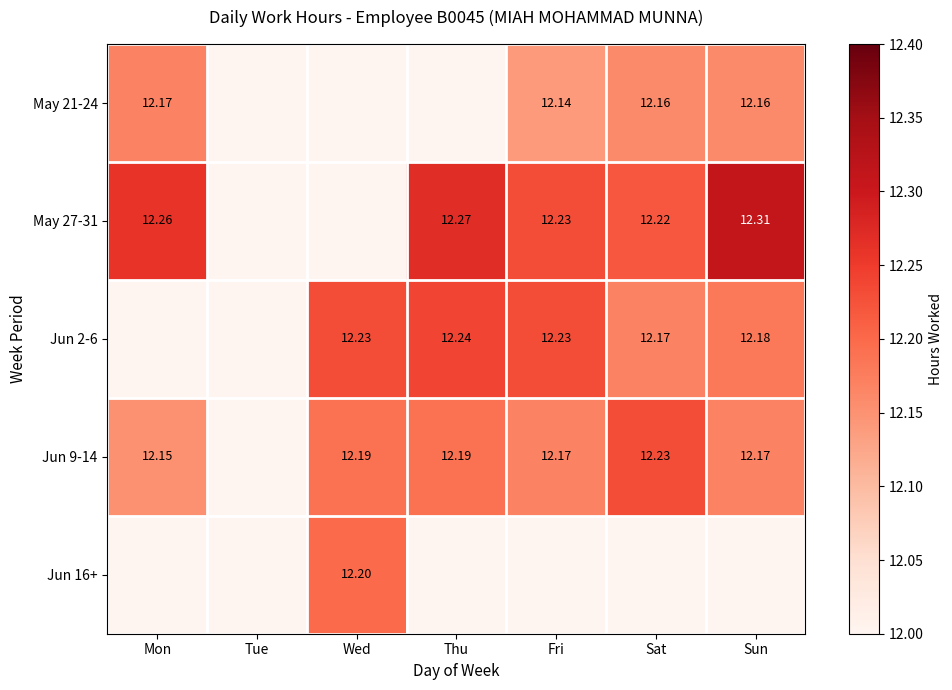

What is the sum of all May 27-31 values?

61.3